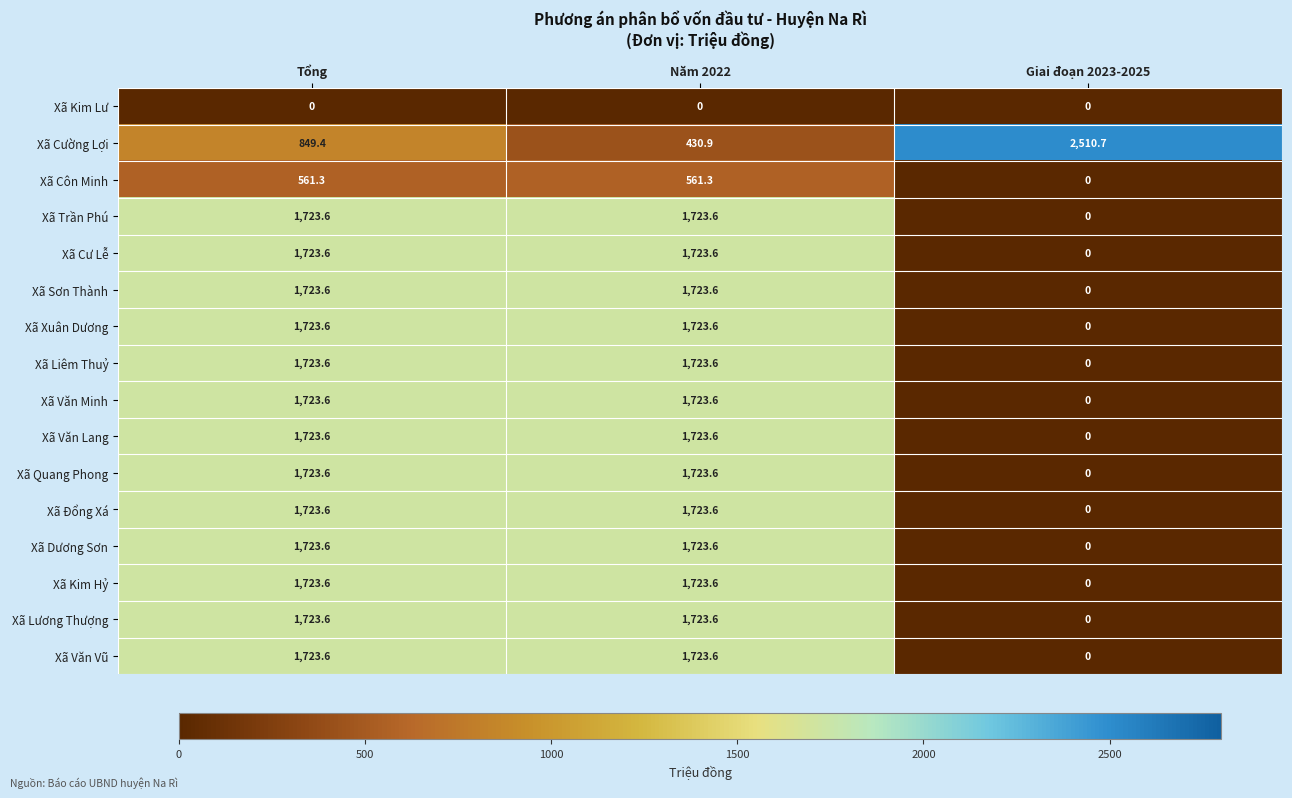

What is the sum of all Xã Côn Minh values?

1122.6